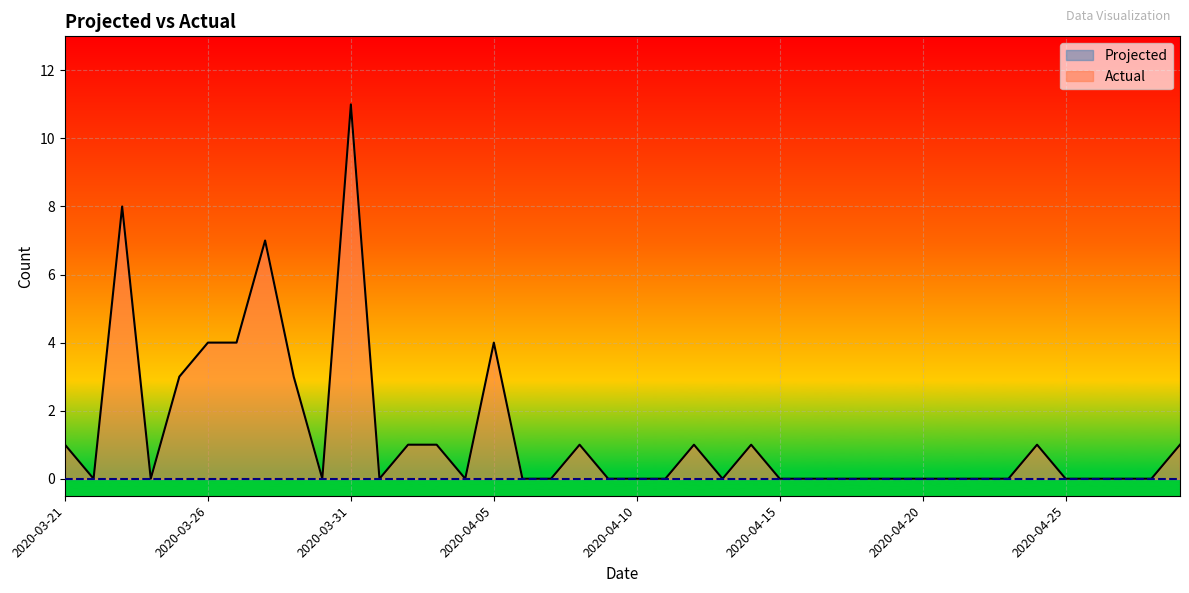

Reading right to left, transcribe all the data shown in this chart.

Actual: 1	0	0	0	0	1	0	0	0	0	0	0	0	0	0	1	0	1	0	0	0	1	0	0	4	0	1	1	0	11	0	3	7	4	4	3	0	8	0	1
Projected: 0	0	0	0	0	0	0	0	0	0	0	0	0	0	0	0	0	0	0	0	0	0	0	0	0	0	0	0	0	0	0	0	0	0	0	0	0	0	0	0